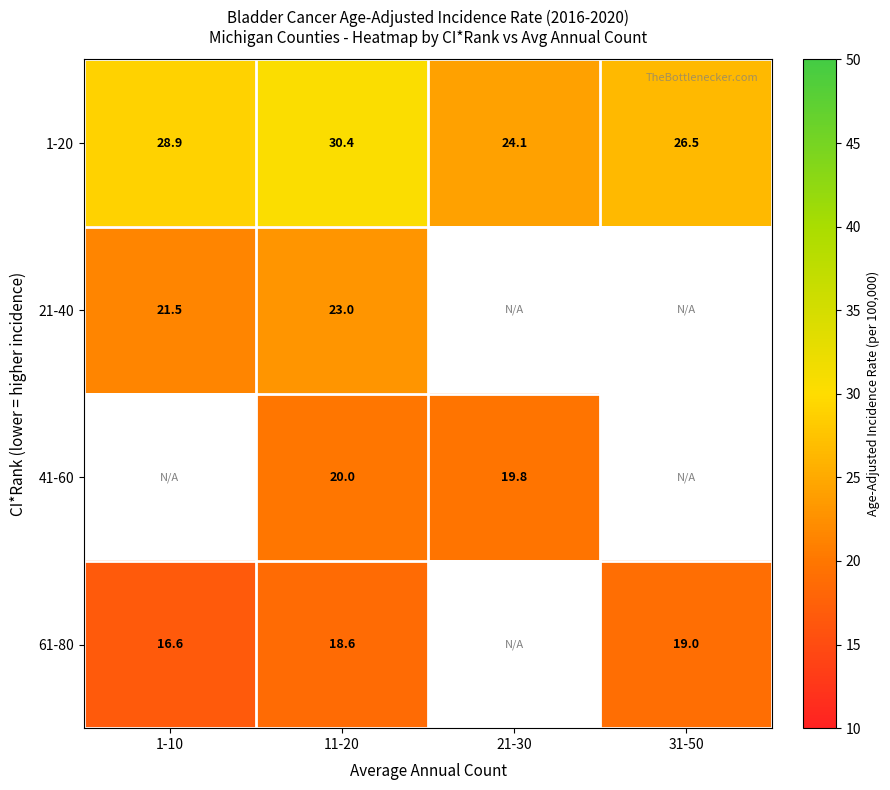

At which category is the sum across all series the highest?

11-20